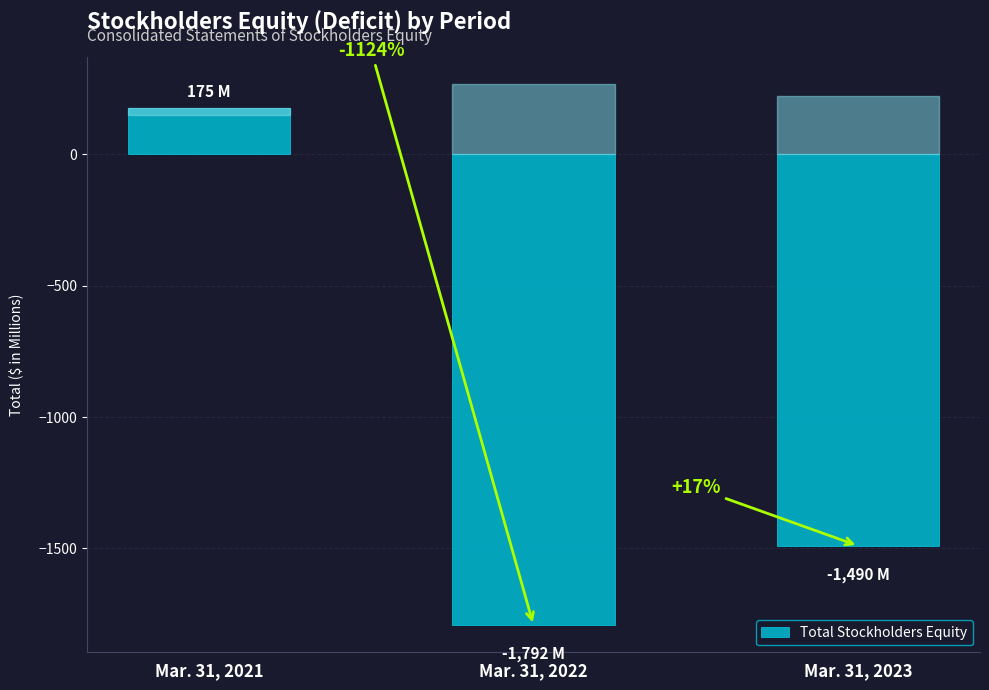

What is the average value?

-1036